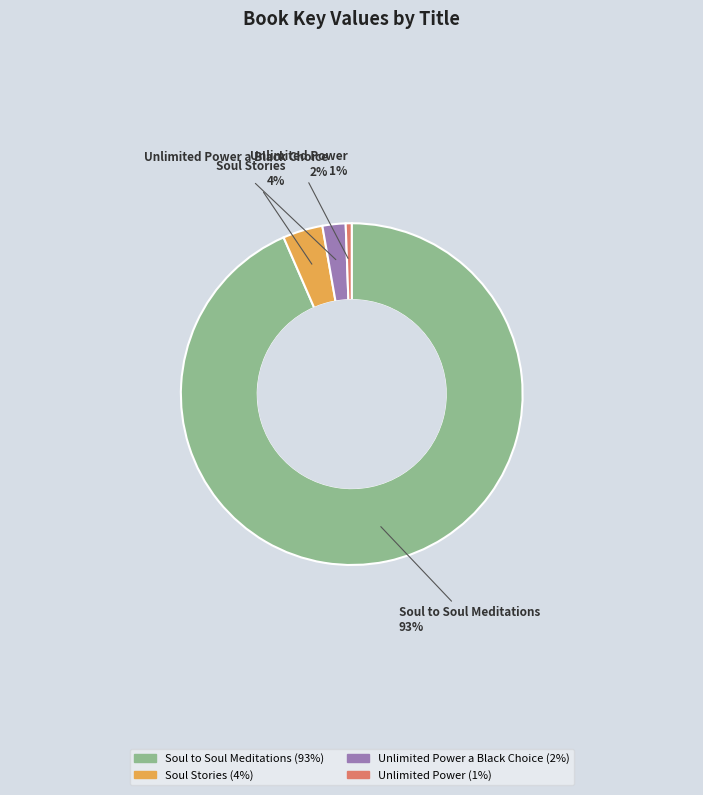

To the nearest percent, what is the average slice percentage?

25%